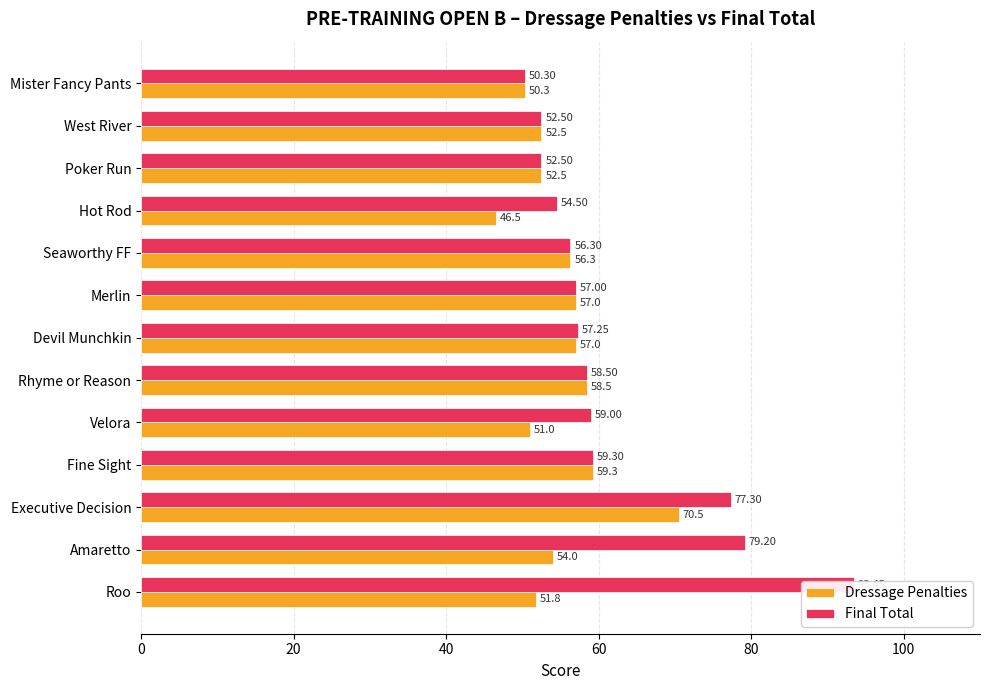

What is the total value across all series at Poker Run?

105.0